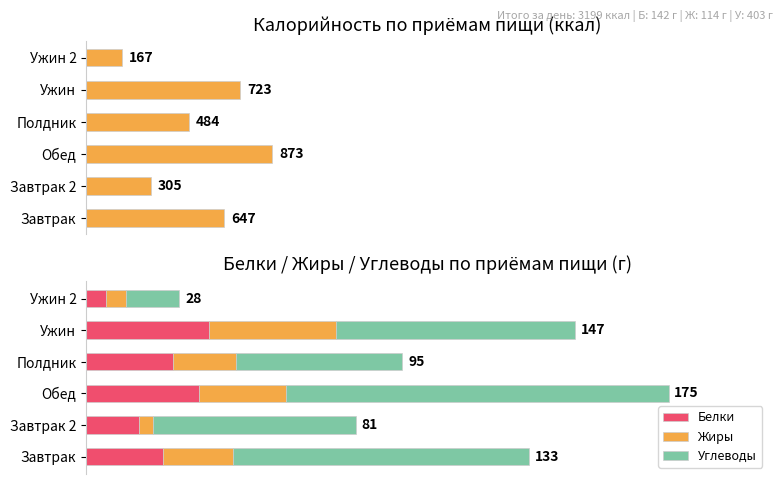

The value of Белки at Завтрак 2 is 16. True or false?

True